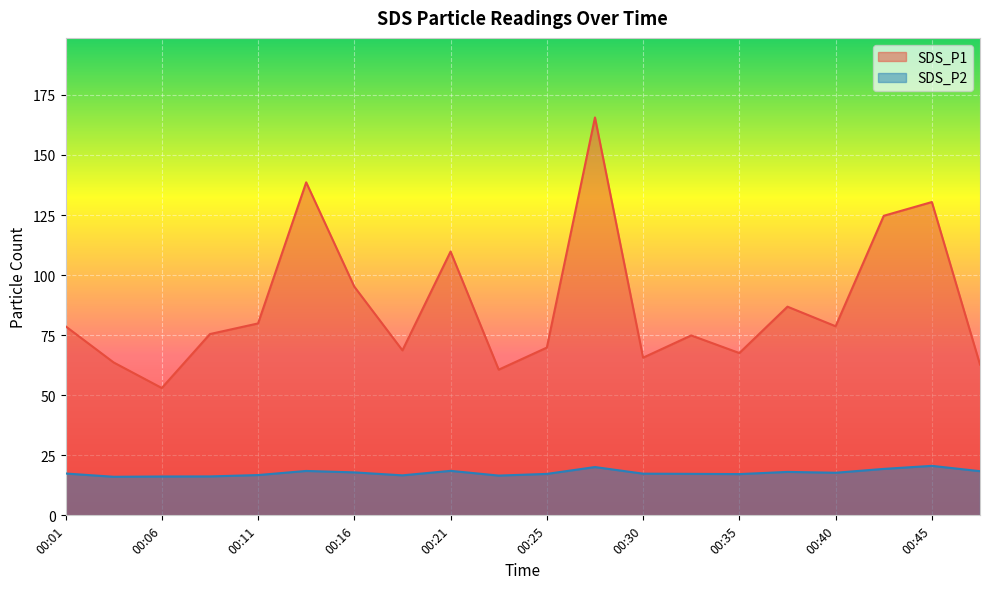

What are all the series names shown in the legend?

SDS_P1, SDS_P2